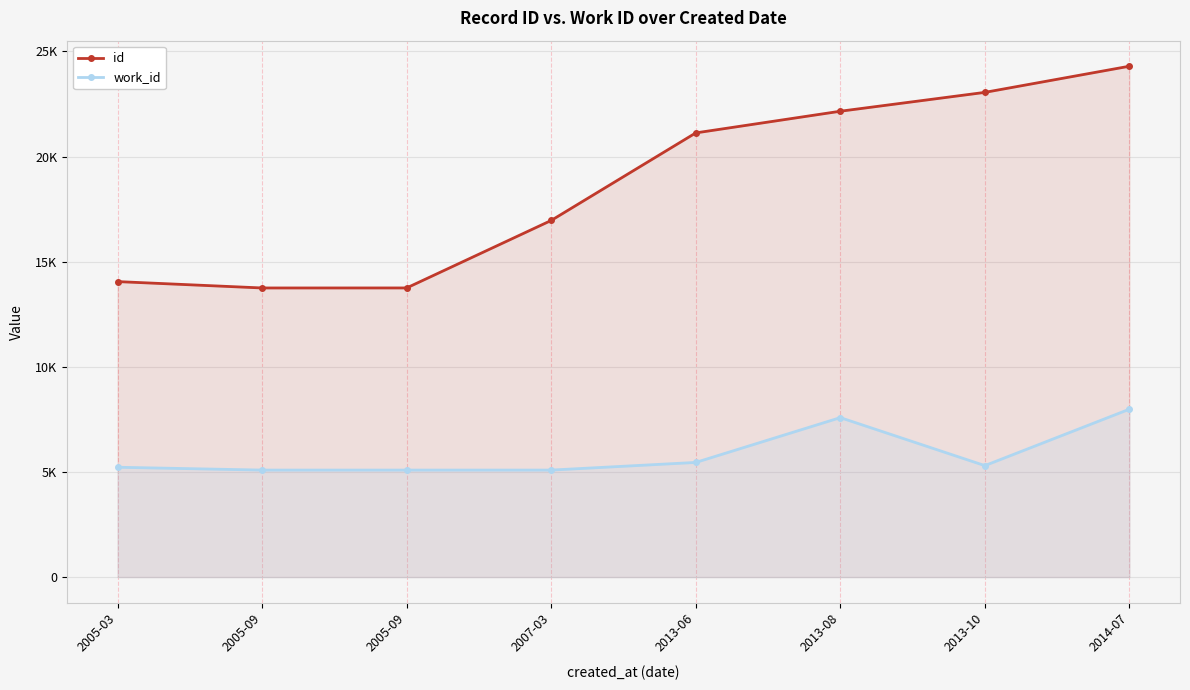

At which category is the sum across all series the highest?

2014-07